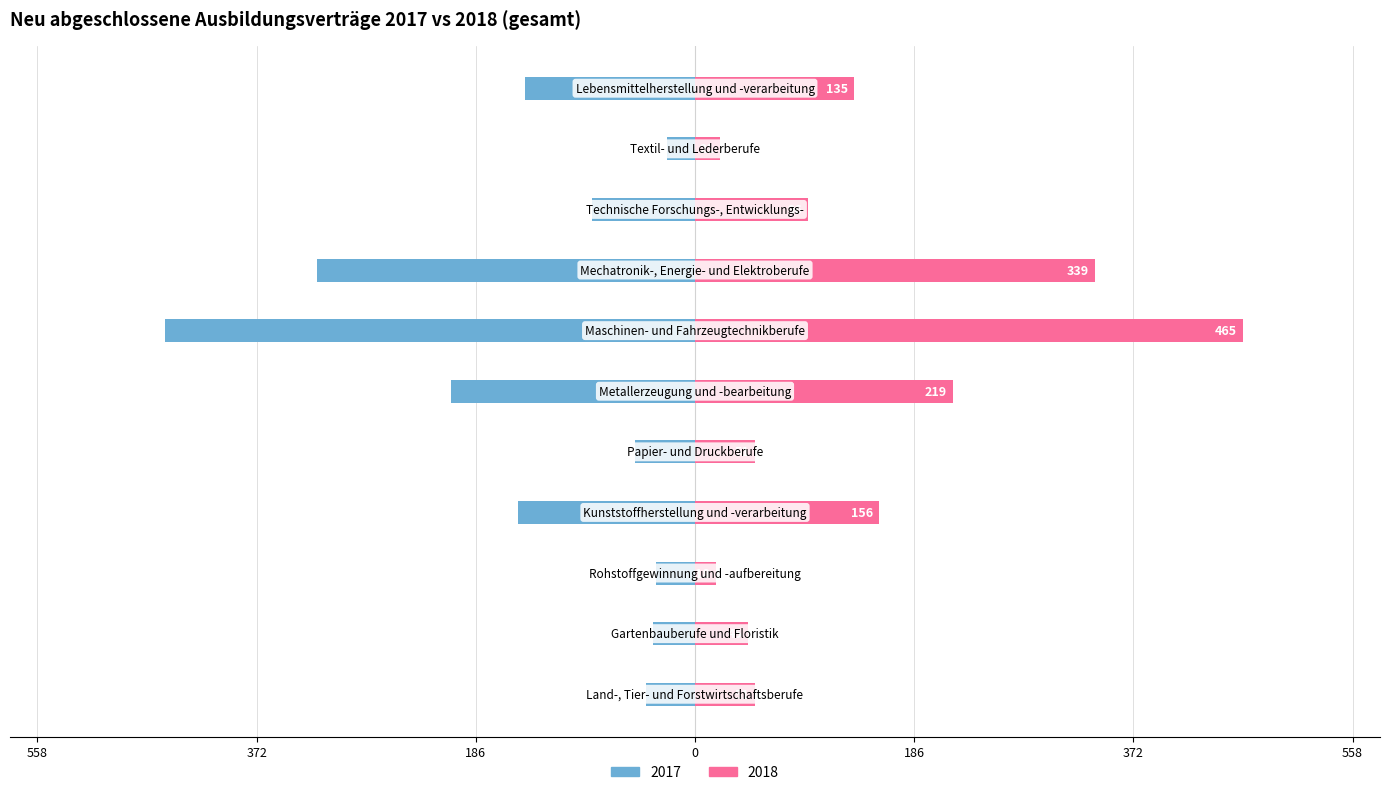

True or false: 2018 has a value of 27 at Papier- und Druckberufe.

False